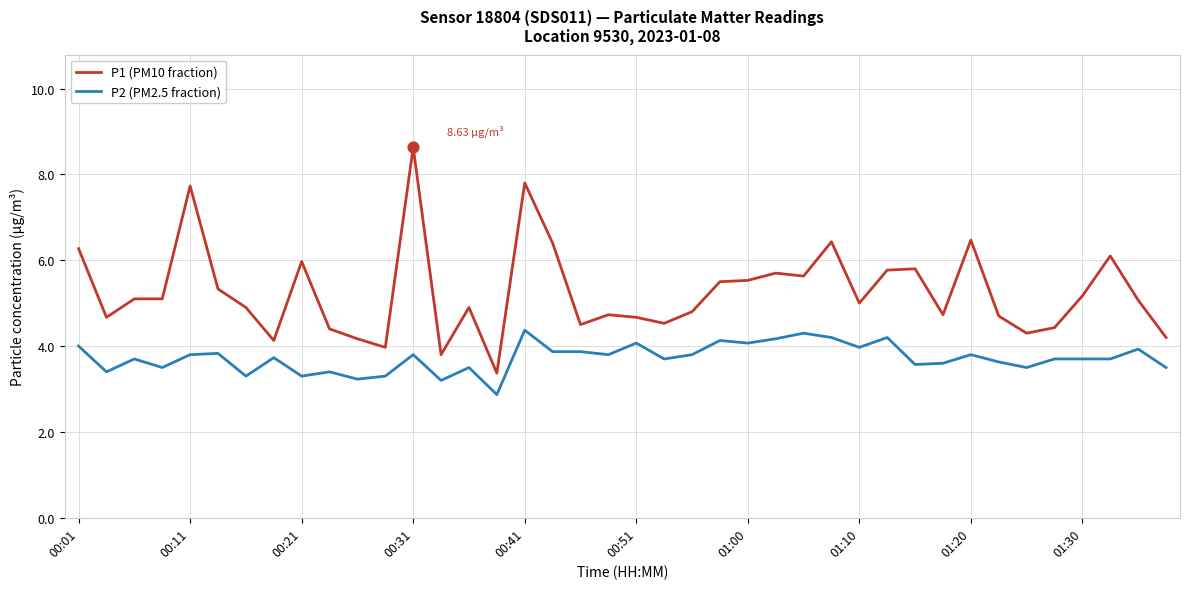

Which series has the largest range (max minus min)?

P1 (PM10 fraction)